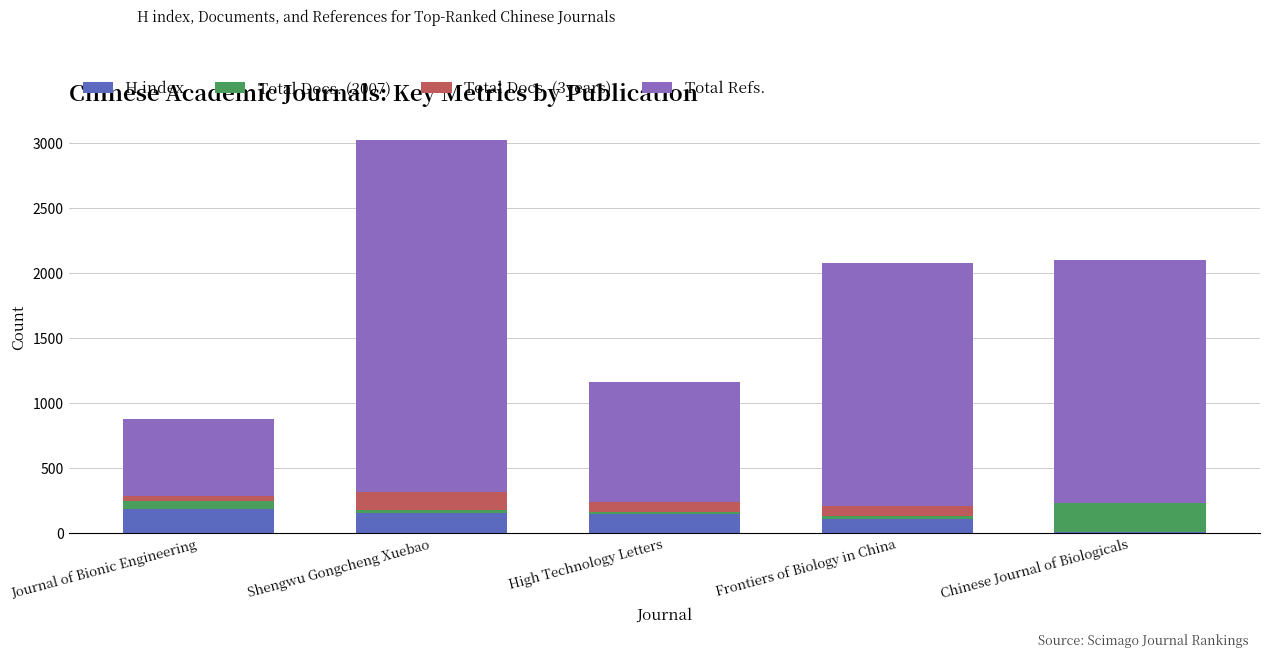

The H index series shows 151 at Shengwu Gongcheng Xuebao. True or false?

True